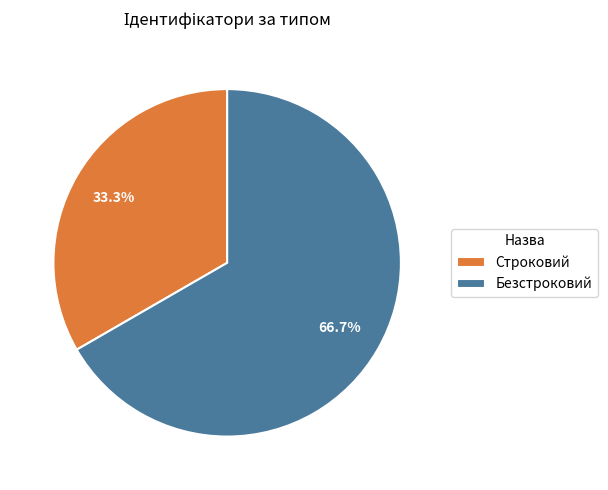

Which has a higher value, Строковий or Безстроковий?

Безстроковий